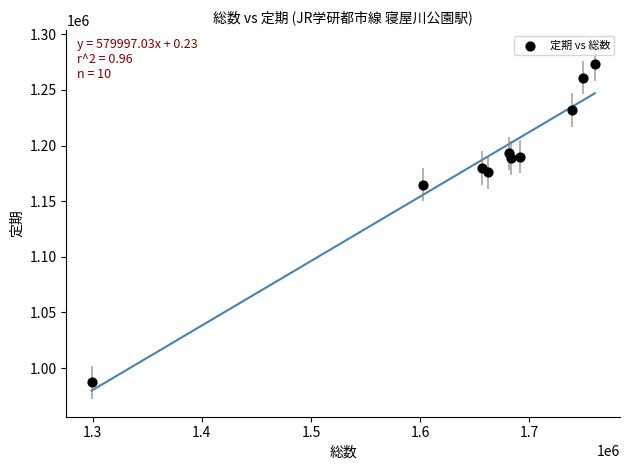

What is the range of Y values (max minus min)?

286000